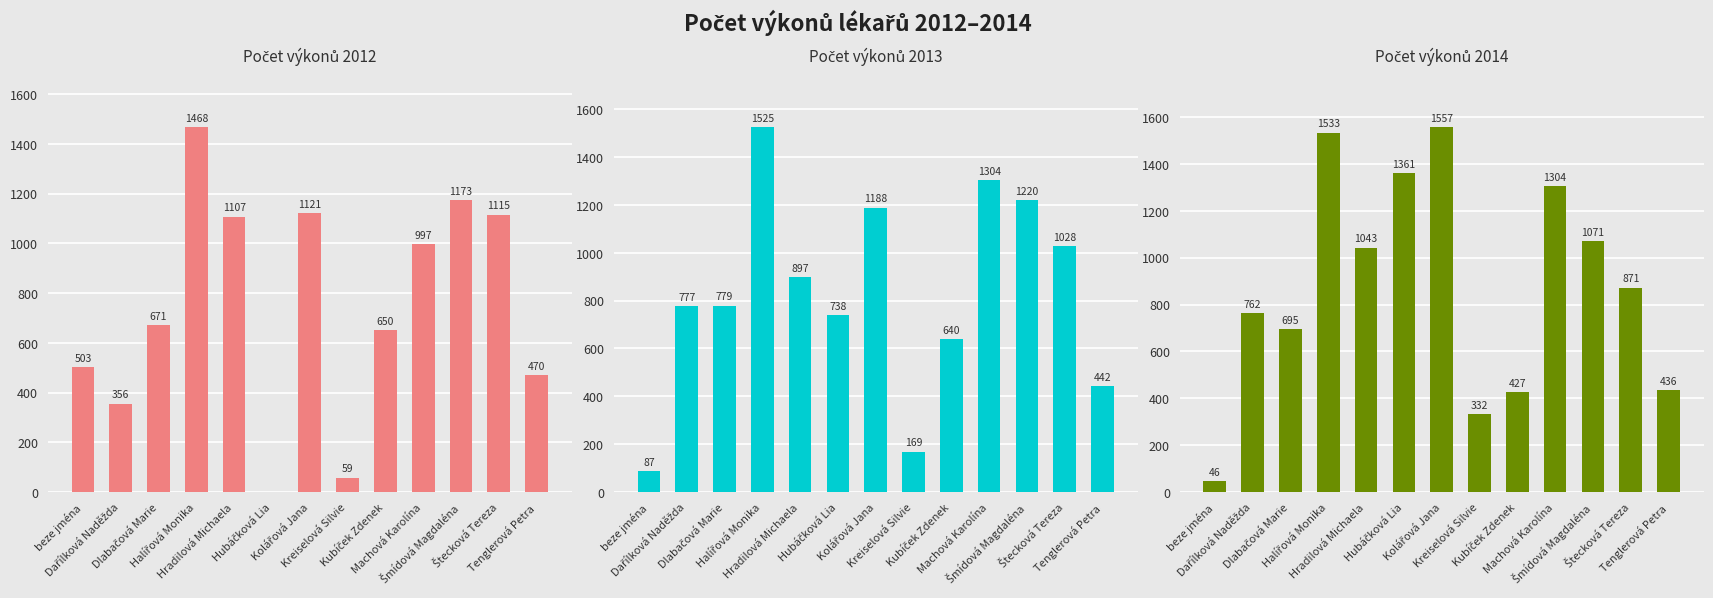

The Počet výkonů 2012 series shows 858 at Kubíček Zdenek. True or false?

False